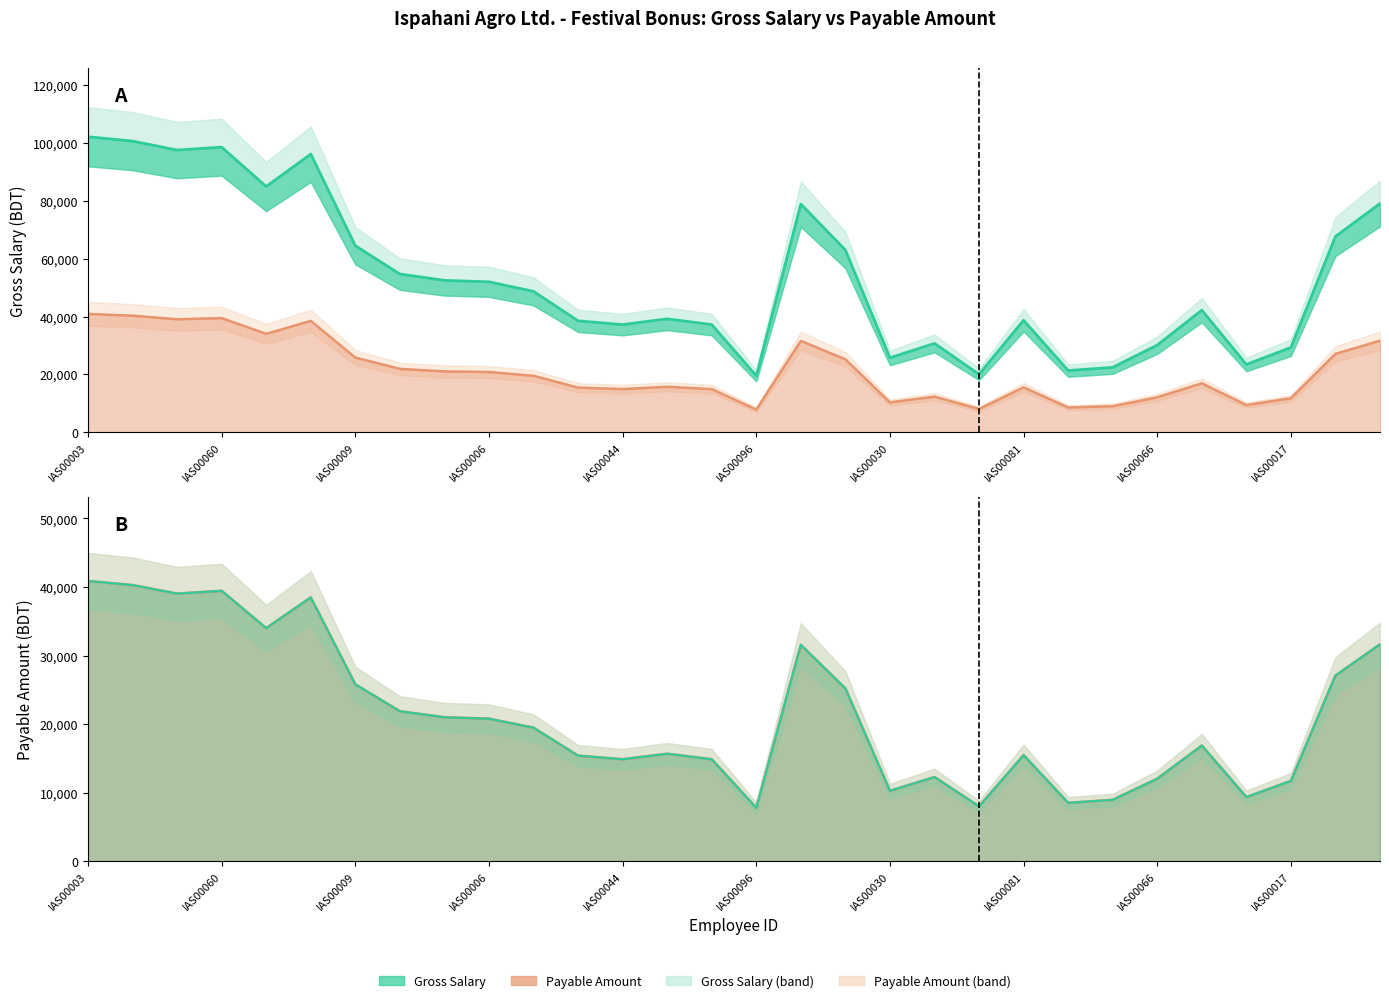

What is the difference between the highest and lowest values at 17?

37800